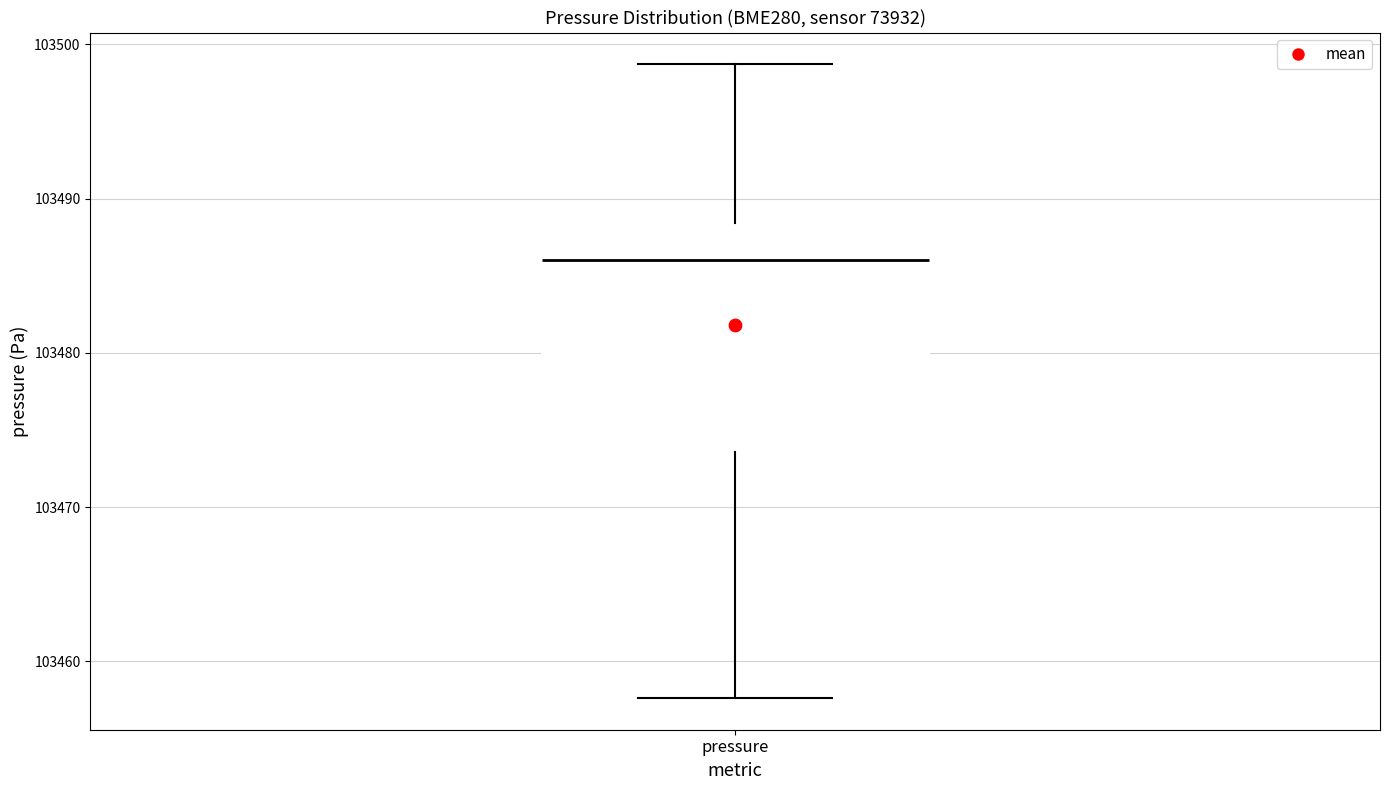

Transcribe this box plot: give where the median line is, the range the box spans, and where the two whiskers end, as read against the y-axis. The values are not printed on the chart, so give them approximately, as read against the axis.

median 103486, box 103474 to 103488, whiskers 103458 to 103499